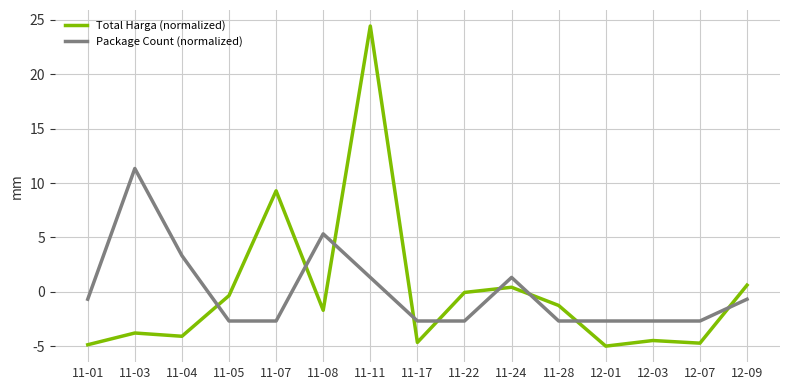

The Total Harga (normalized) series shows 15.4 at 11-07. True or false?

False